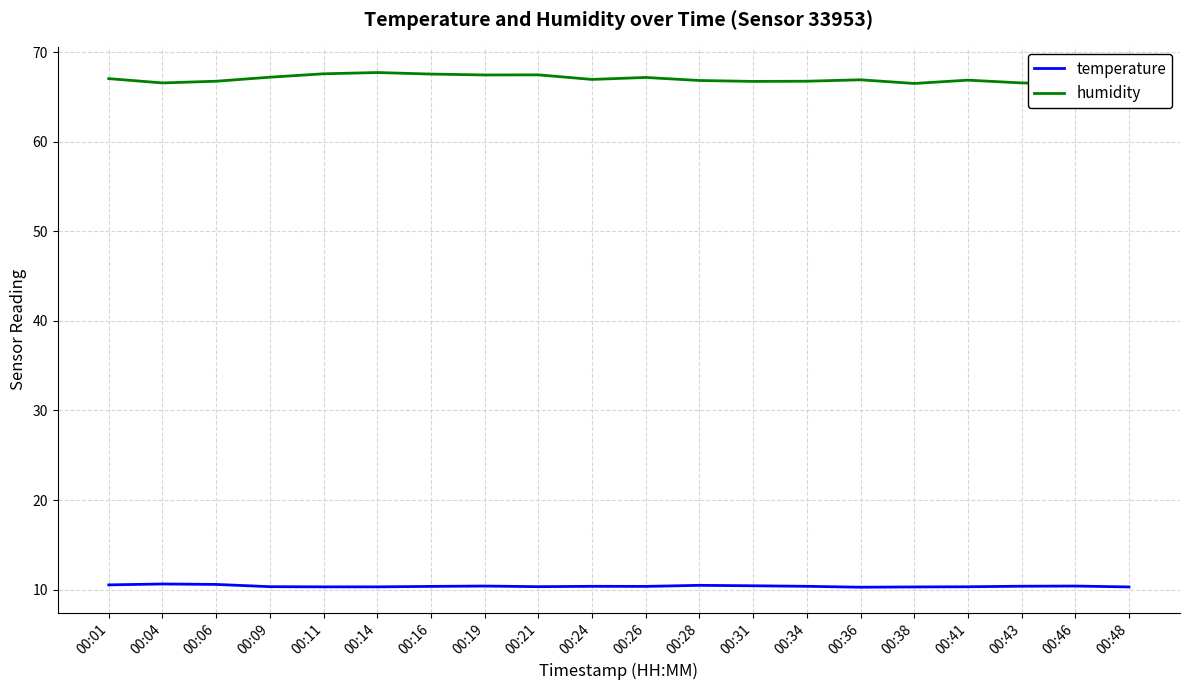

At which category is the sum across all series the highest?

00:14